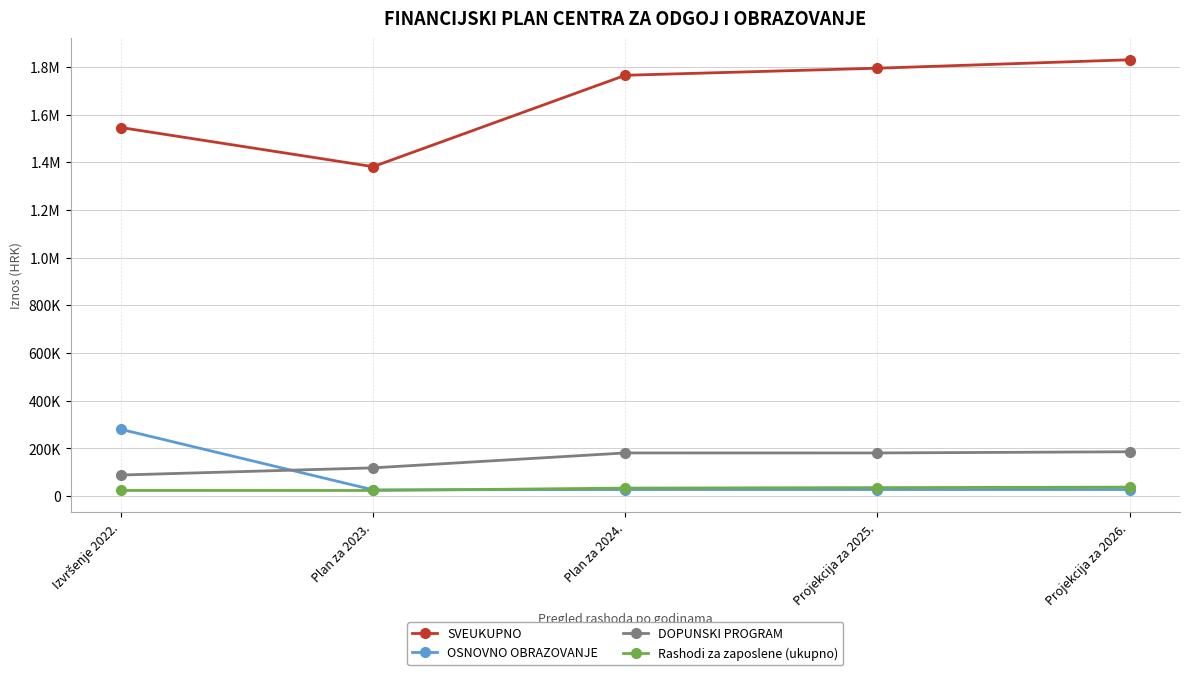

What are all the series names shown in the legend?

SVEUKUPNO, OSNOVNO OBRAZOVANJE, DOPUNSKI PROGRAM, Rashodi za zaposlene (ukupno)